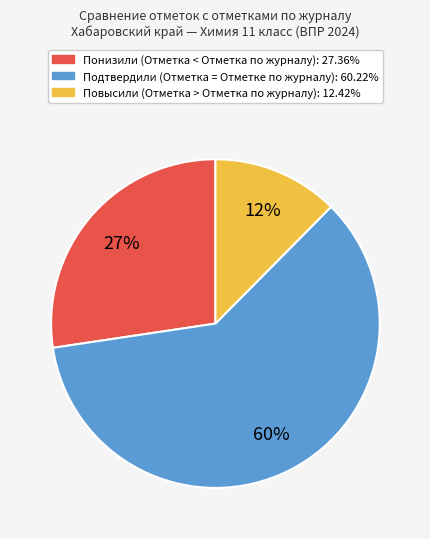

To the nearest percent, what is the combined percentage of Повысили and Подтвердили?

73%